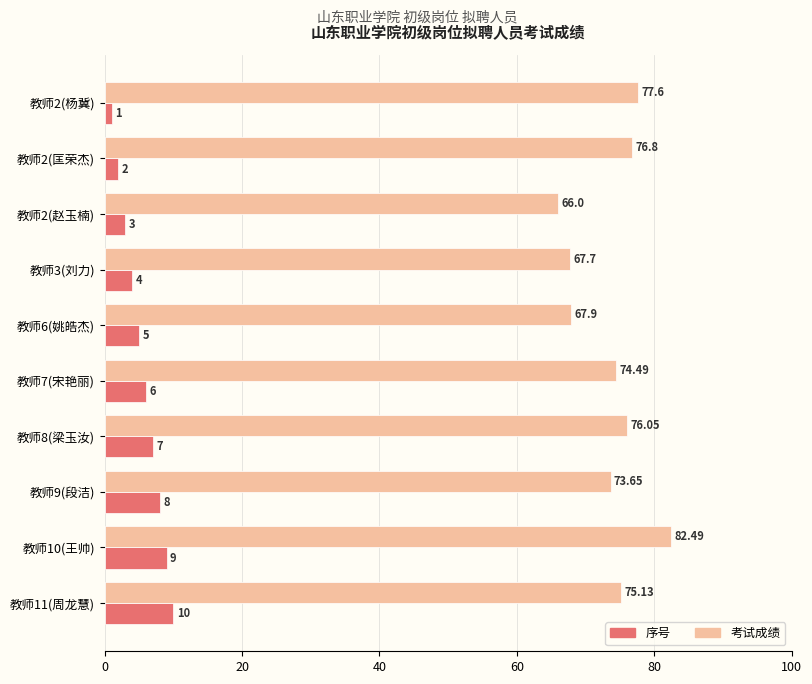

Which series has the largest range (max minus min)?

考试成绩